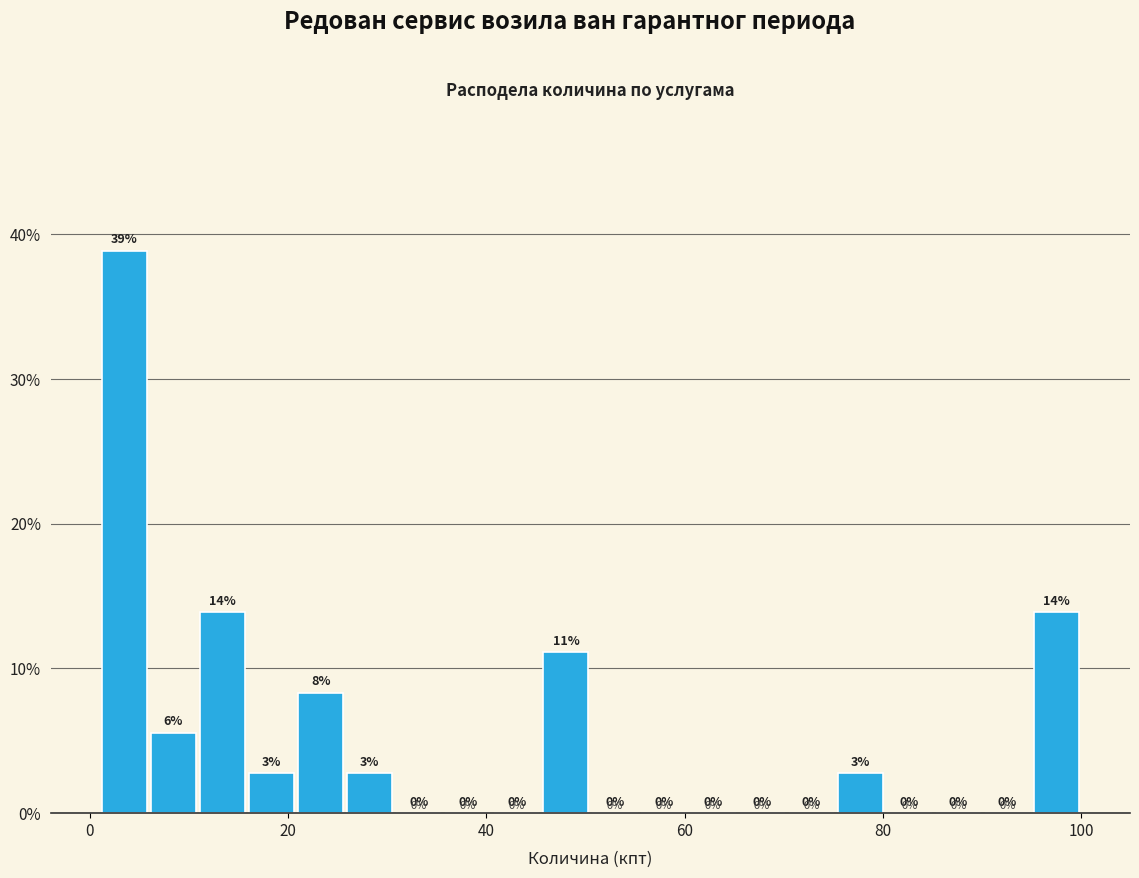

Around what value on the x-axis is the tallest bar? Give the approximate position of its centre, as read against the axis.

4